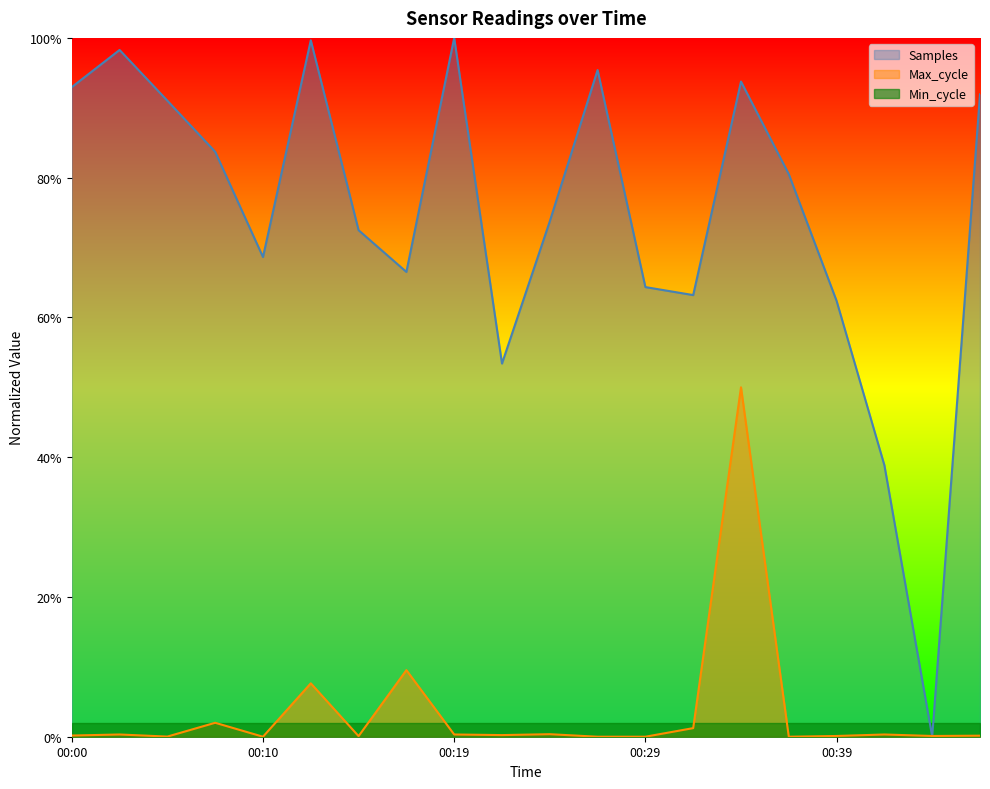

How many times do Samples and Max_cycle cross each other?

2